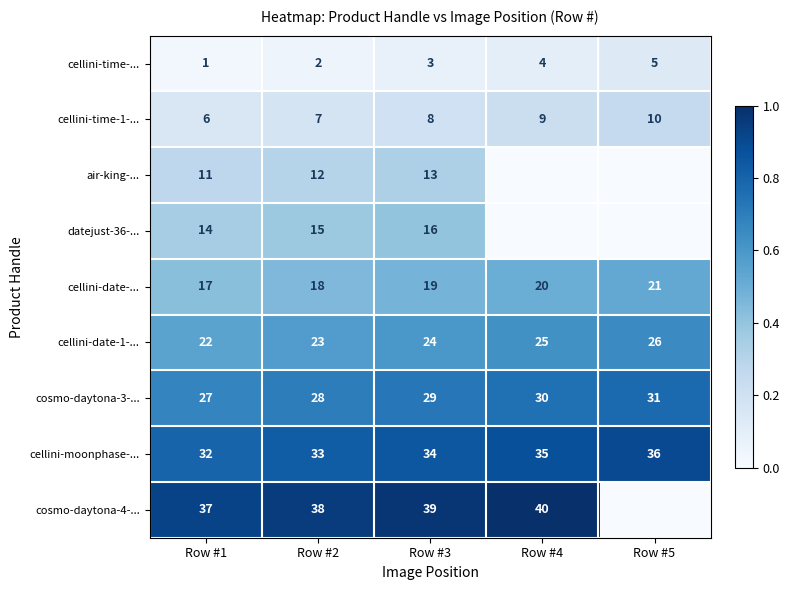

The value of cellini-date-1-... at Row #1 is 38. True or false?

False